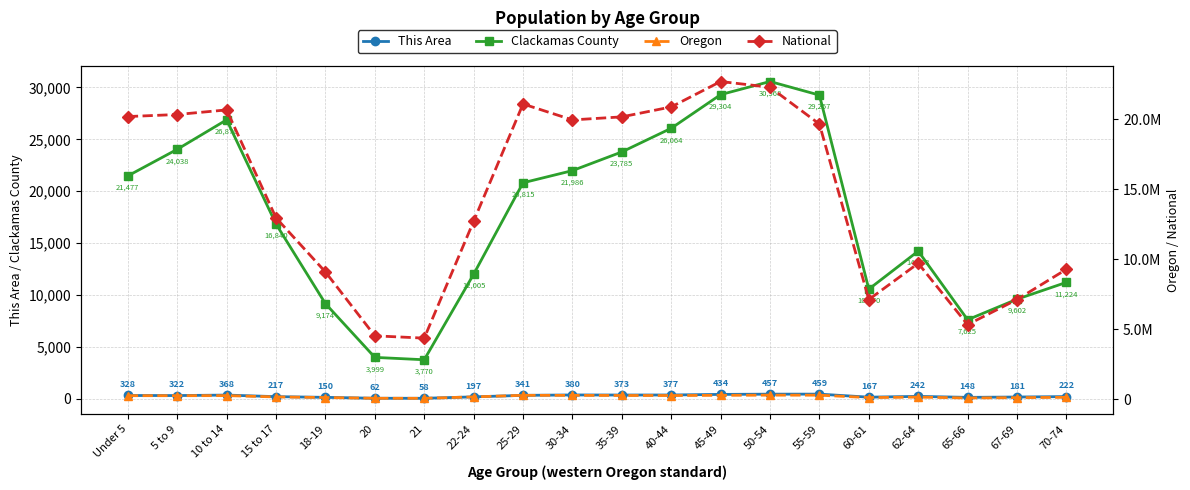

At which category does National reach its first local peak?

10 to 14